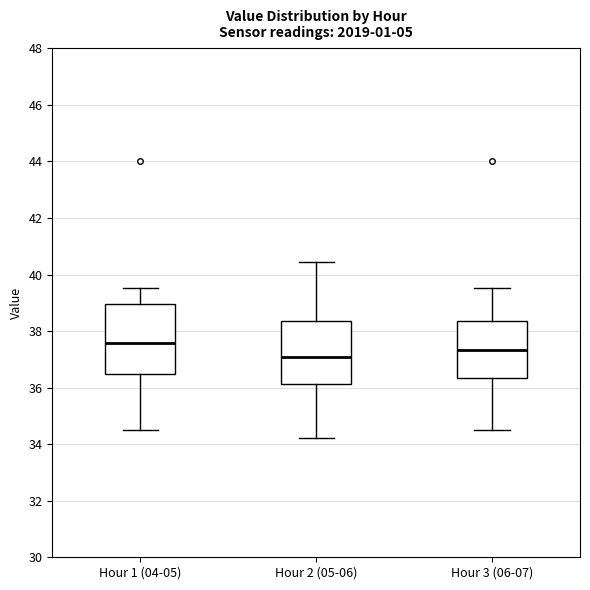

Reading left to right, read every box against the y-axis: the position of its median line, the range the box covers, and the ends of its whiskers. The values are not printed on the chart, so give them approximately, as read against the axis.

Hour 1 (04-05): median 37.6, box 36.4 to 39.0, whiskers 34.6 to 39.6
Hour 2 (05-06): median 37.0, box 36.2 to 38.4, whiskers 34.2 to 40.4
Hour 3 (06-07): median 37.4, box 36.4 to 38.4, whiskers 34.6 to 39.6